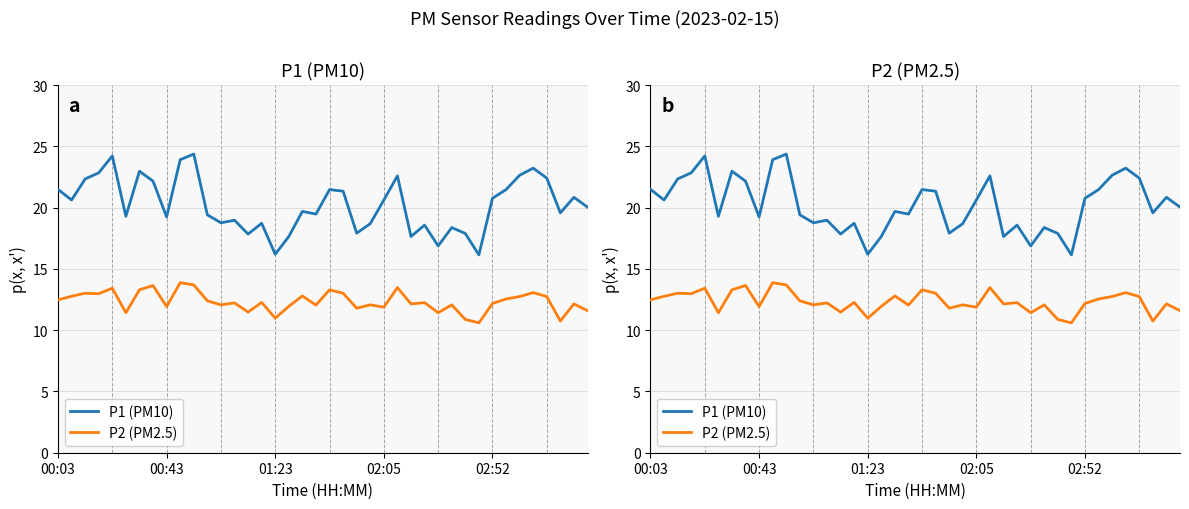

True or false: P2 (PM2.5) and P1 (PM10) intersect in this chart.

False